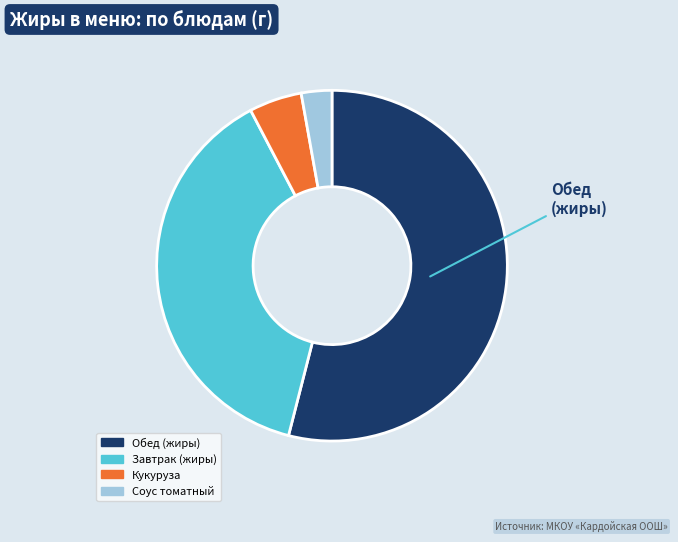

What is the smallest slice in the pie chart?

Соус томатный